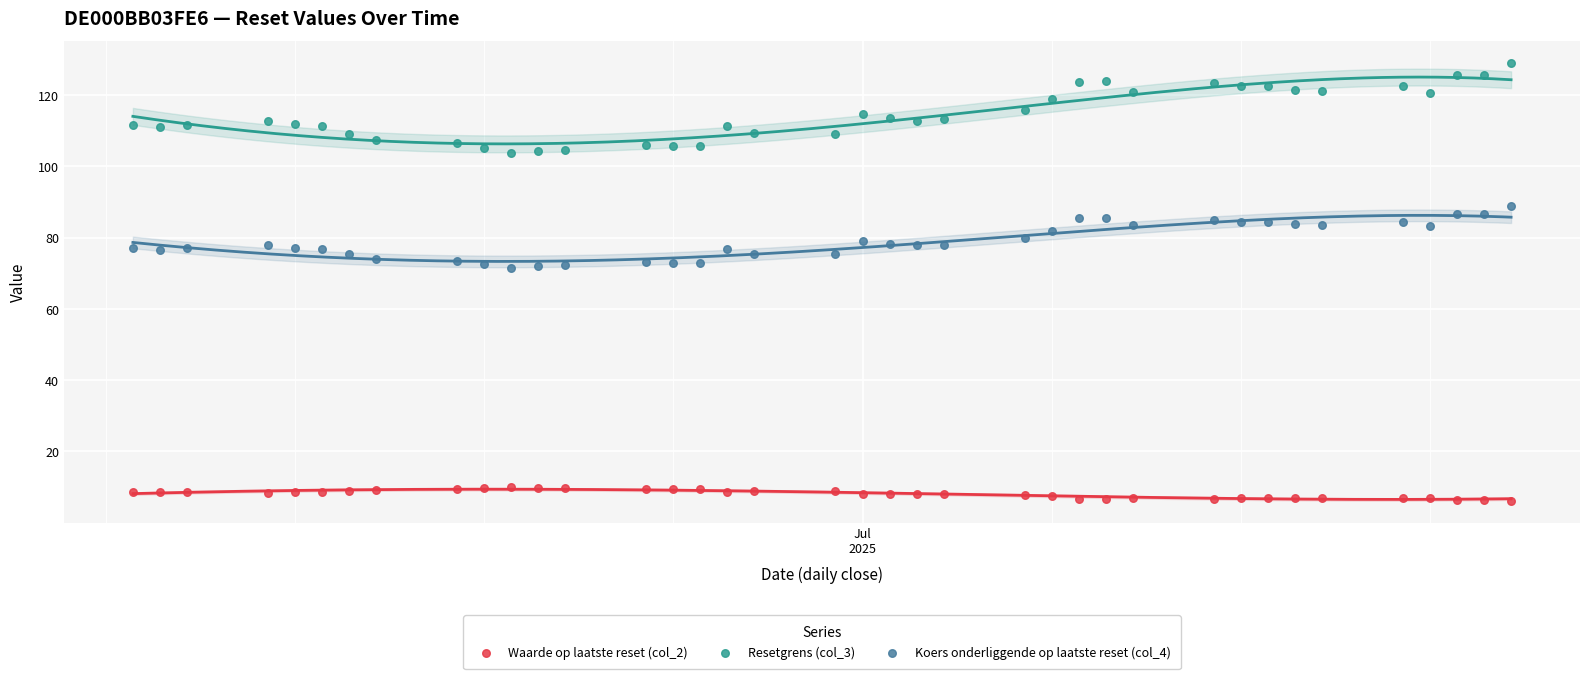

Across all data points, what is the range of X values (max minus min)?

51.0